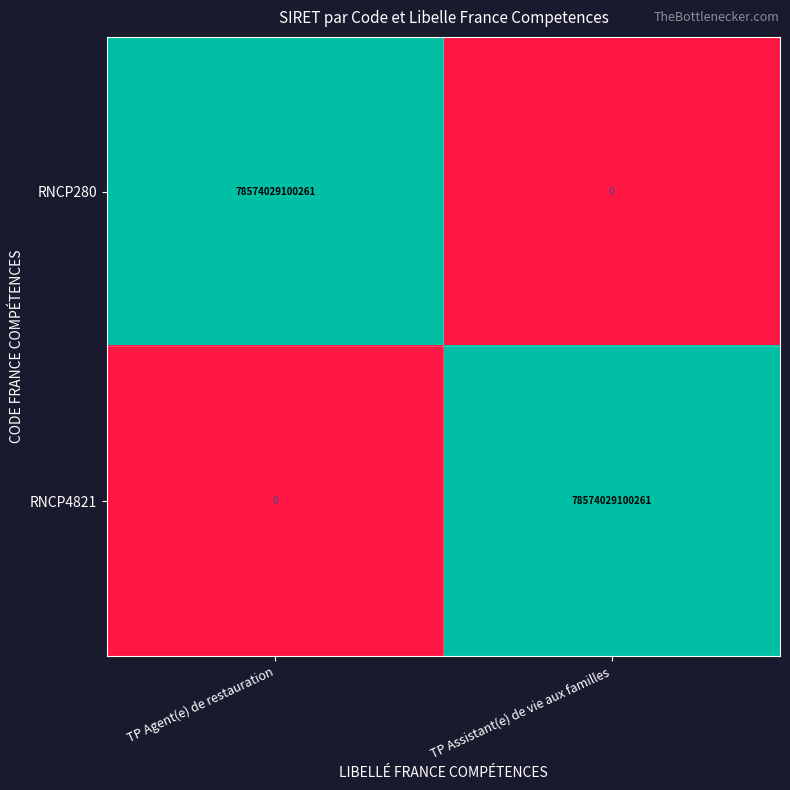

How many data points does each series have?

2